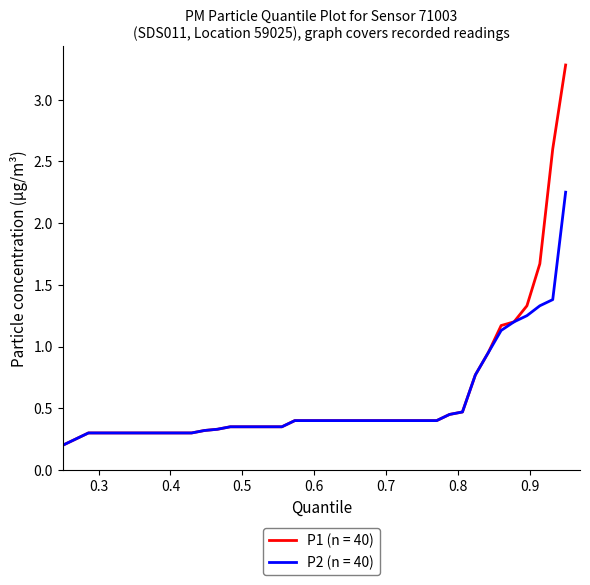

Does the chart have visible grid lines?

No